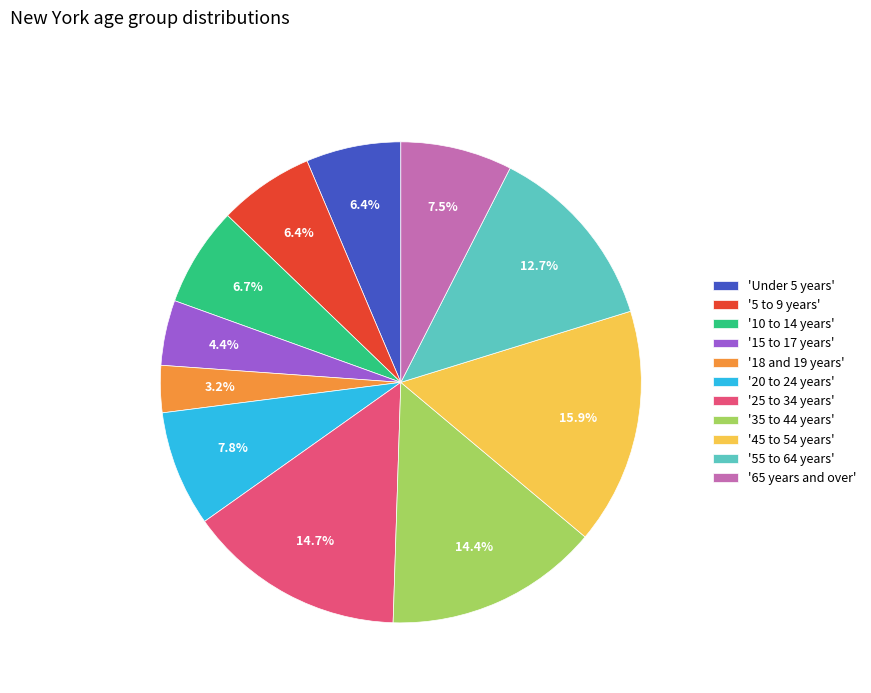

Which has a higher value, '20 to 24 years' or 'Under 5 years'?

'20 to 24 years'